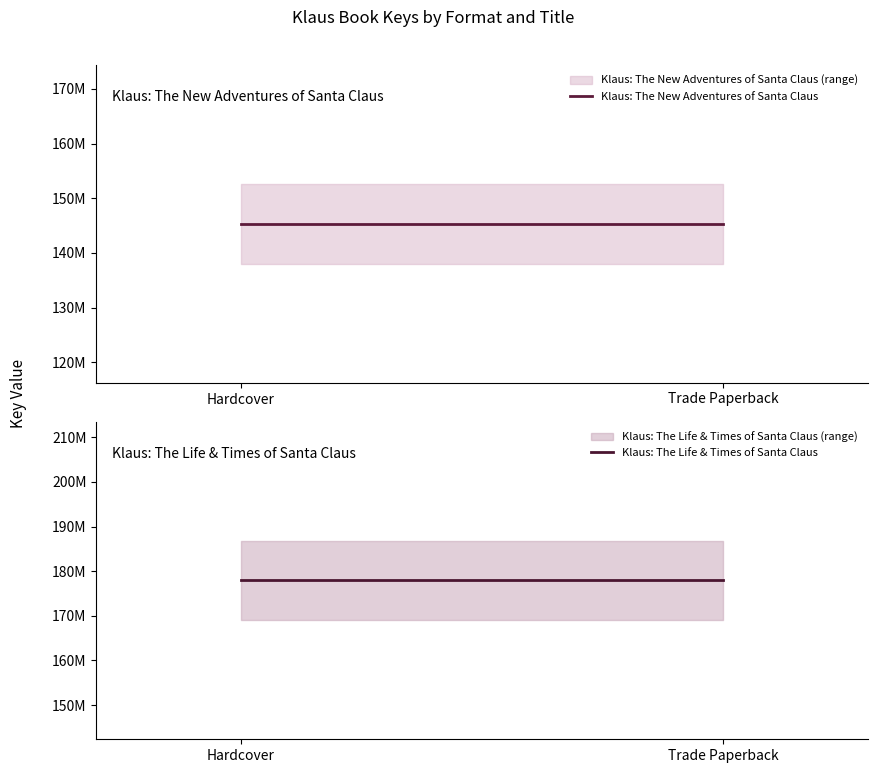

True or false: Klaus: The New Adventures of Santa Claus has a value of 234909490 at Hardcover.

False